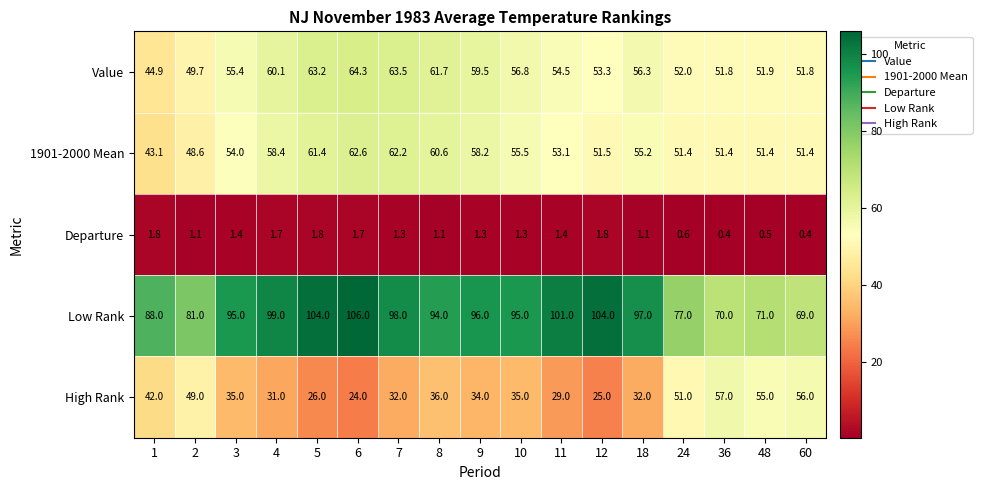

What is the minimum value shown in the chart?

0.4